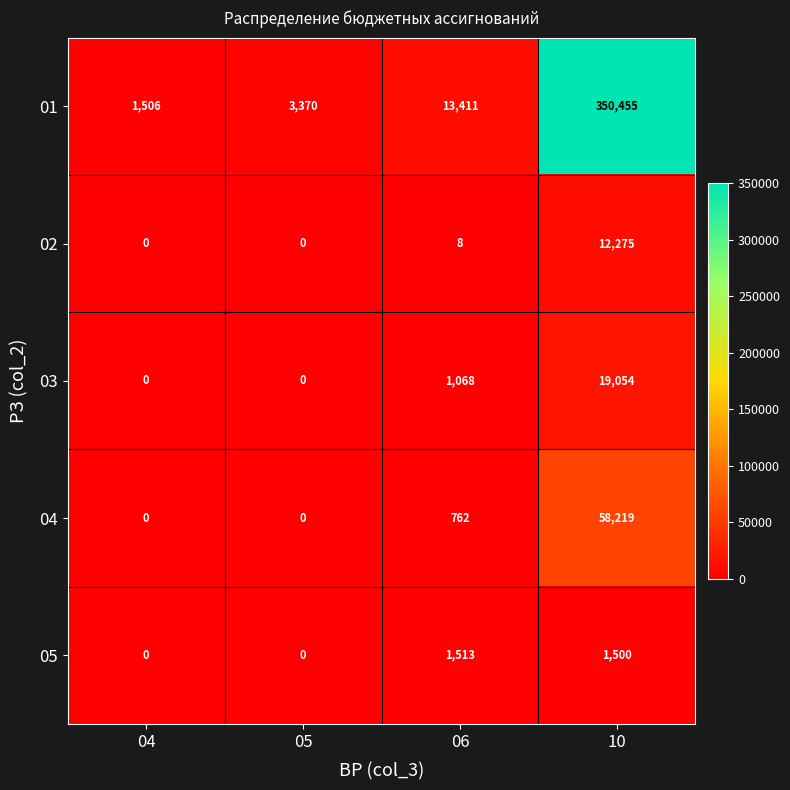

What is the total value across all series at 06?

16762